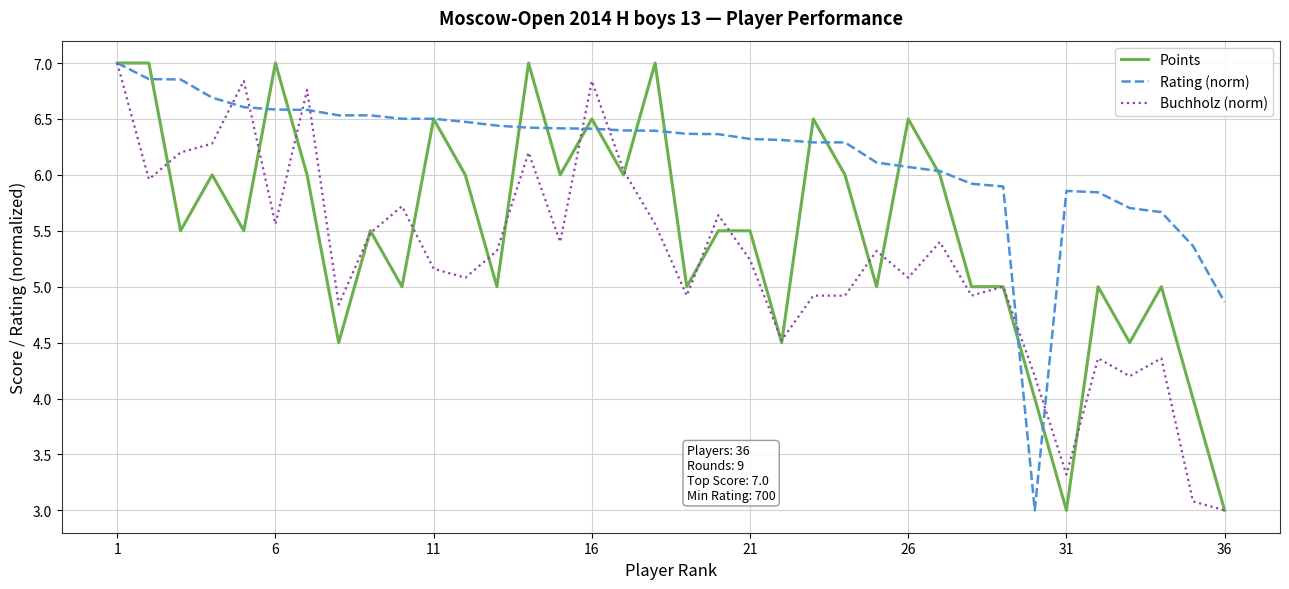

What is the greatest value displayed?

7.0